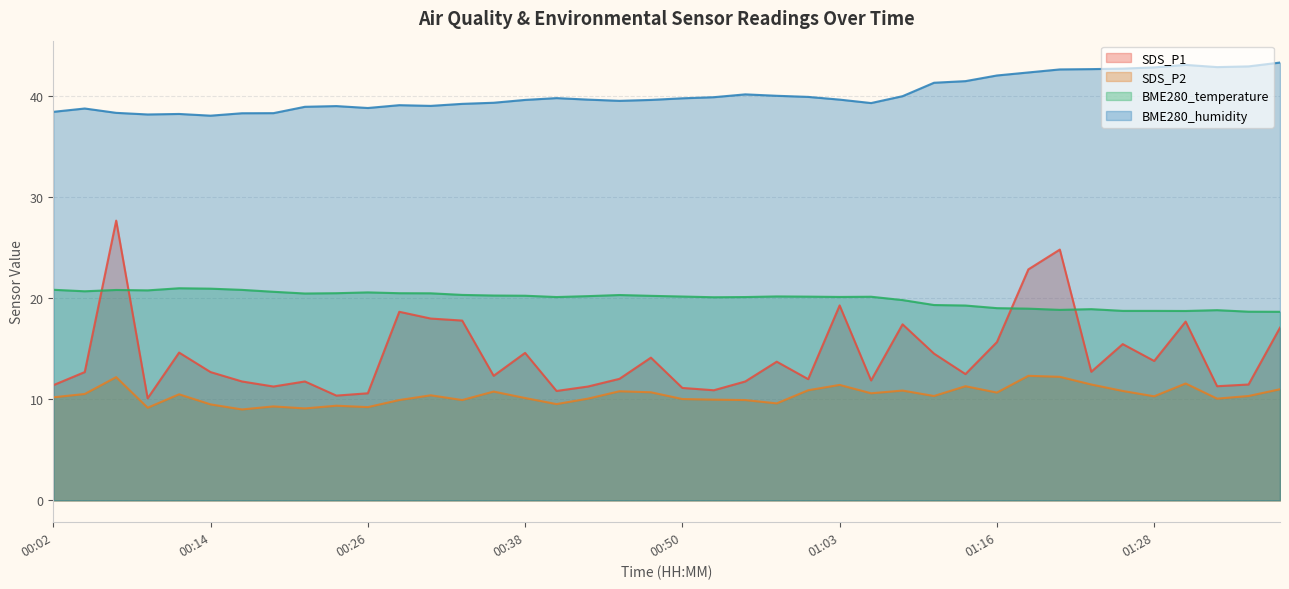

The BME280_humidity series shows 55.7 at 00:06. True or false?

False